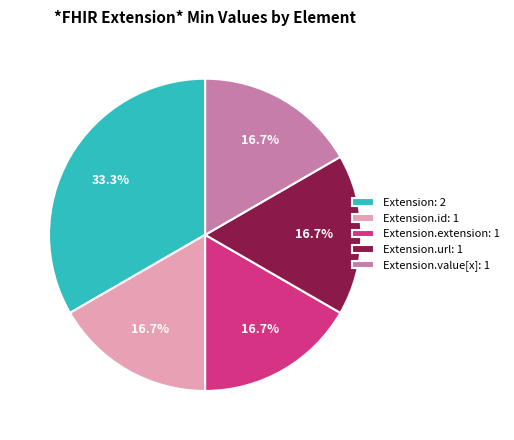

How many slices are in this pie chart?

5